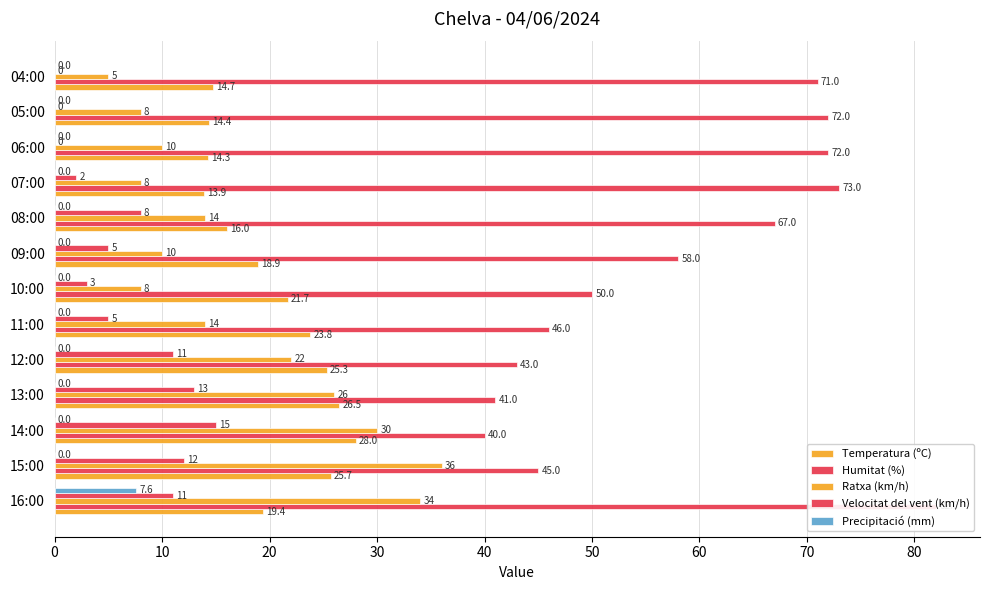

At which category does the chart reach its minimum across all series?

06:00